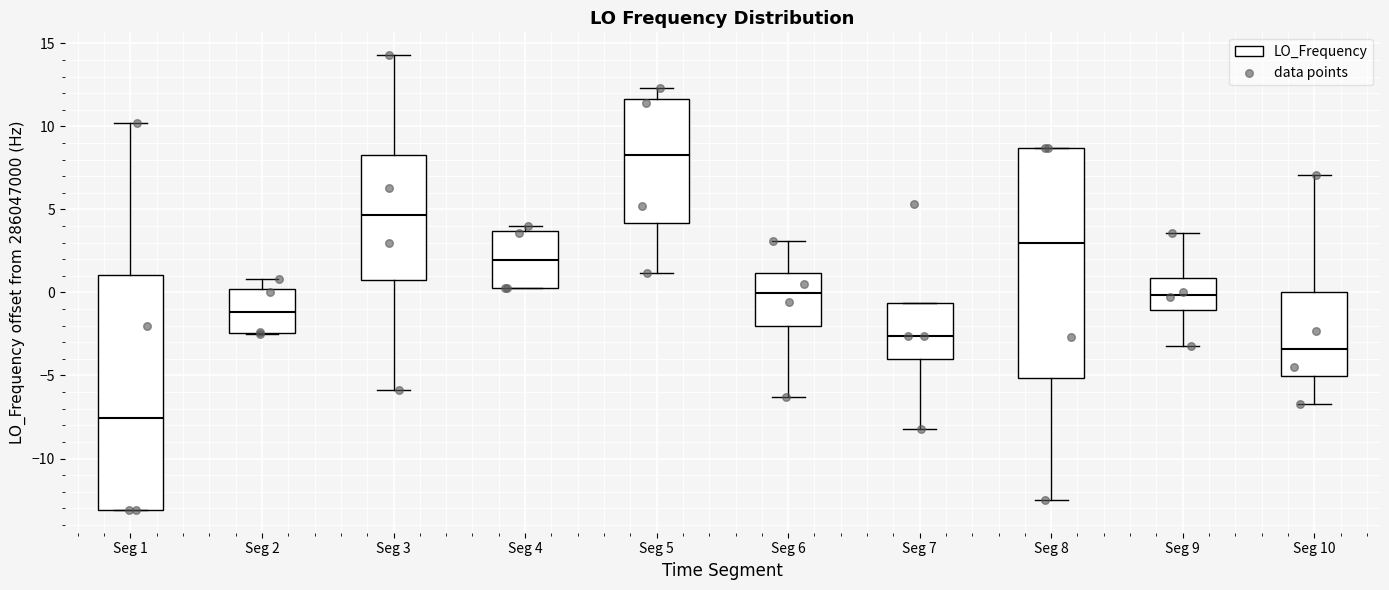

Reading left to right, read every box against the y-axis: the position of its median line, the range the box covers, and the ends of its whiskers. The values are not printed on the chart, so give them approximately, as read against the axis.

Seg 1: median -7.5, box -13.0 to 1.0, whiskers -13.0 to 10.0
Seg 2: median -1.0, box -2.5 to 0.0, whiskers -2.5 to 1.0
Seg 3: median 4.5, box 1.0 to 8.5, whiskers -6.0 to 14.5
Seg 4: median 2.0, box 0.5 to 3.5, whiskers 0.5 to 4.0
Seg 5: median 8.5, box 4.0 to 11.5, whiskers 1.0 to 12.5
Seg 6: median 0.0, box -2.0 to 1.0, whiskers -6.5 to 3.0
Seg 7: median -2.5, box -4.0 to -0.5, whiskers -8.0 to -0.5
Seg 8: median 3.0, box -5.0 to 8.5, whiskers -12.5 to 8.5
Seg 9: median 0.0, box -1.0 to 1.0, whiskers -3.0 to 3.5
Seg 10: median -3.5, box -5.0 to 0.0, whiskers -6.5 to 7.0